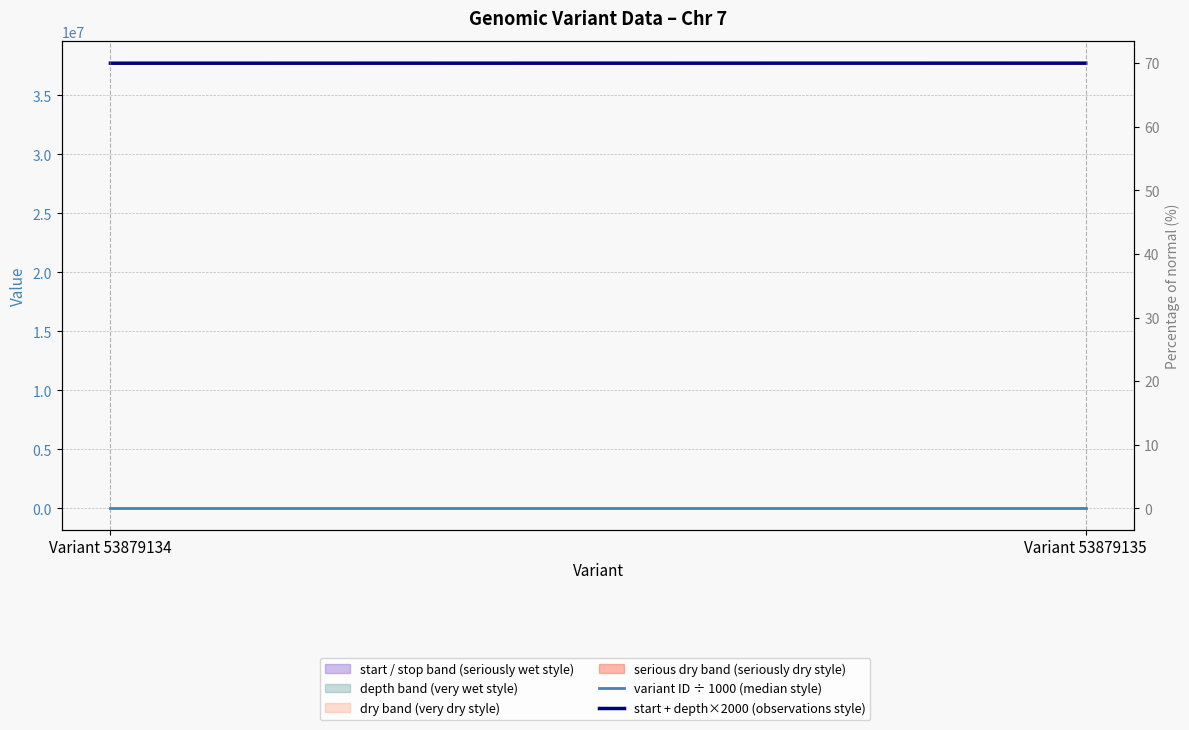

Reading left to right, extract all data points from this chart.

variant ID ÷ 1000 (median style): Variant 53879134=53879.1	Variant 53879135=53879.1
start + depth×2000 (observations style): Variant 53879134=37716368.0	Variant 53879135=37720377.0